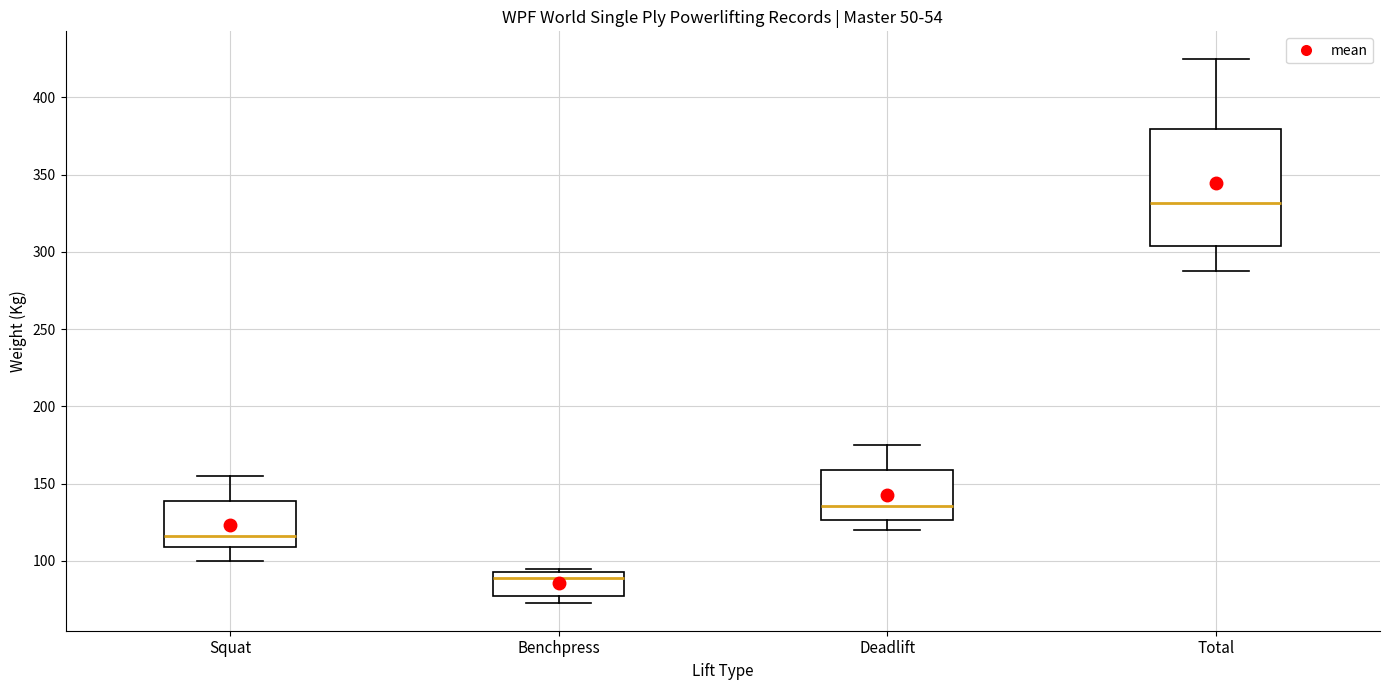

Where is the upper edge of the box for Deadlift on the y-axis? The values are not printed on the chart, so give them approximately, as read against the axis.

160